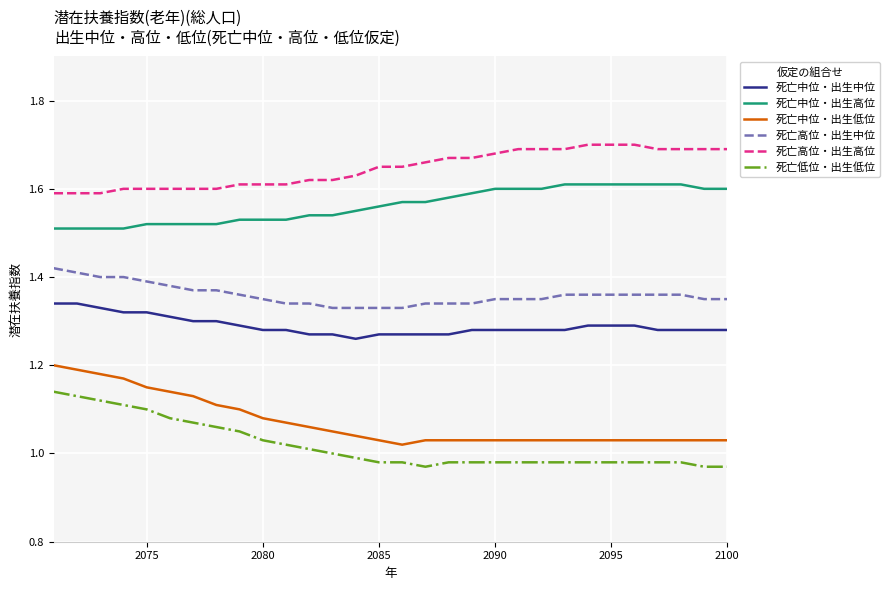

Which series has the largest total across all categories?

死亡高位・出生高位